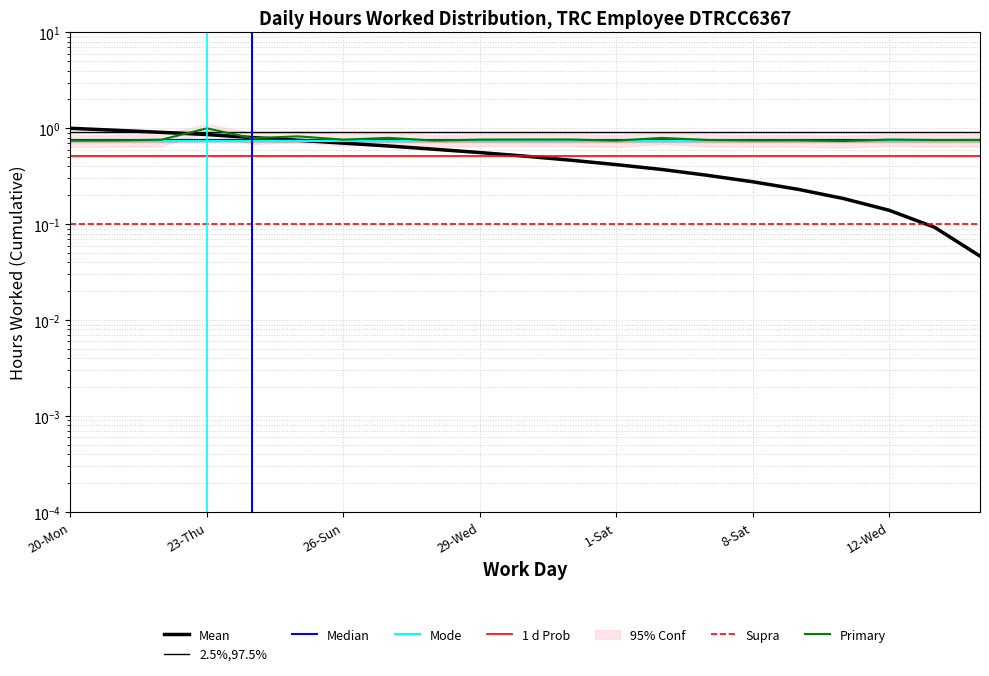

Does the chart display data point markers on the line(s)?

No